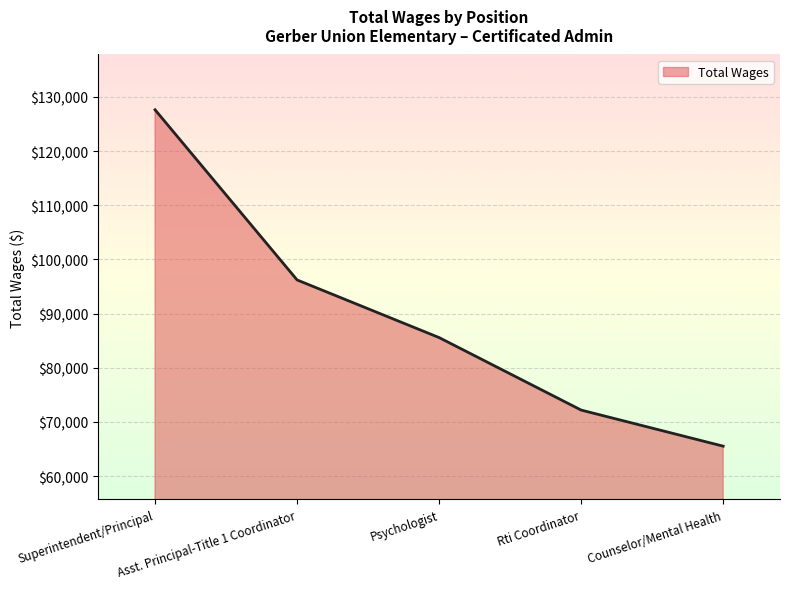

Which has a higher value, Asst. Principal-Title 1 Coordinator or Psychologist?

Asst. Principal-Title 1 Coordinator